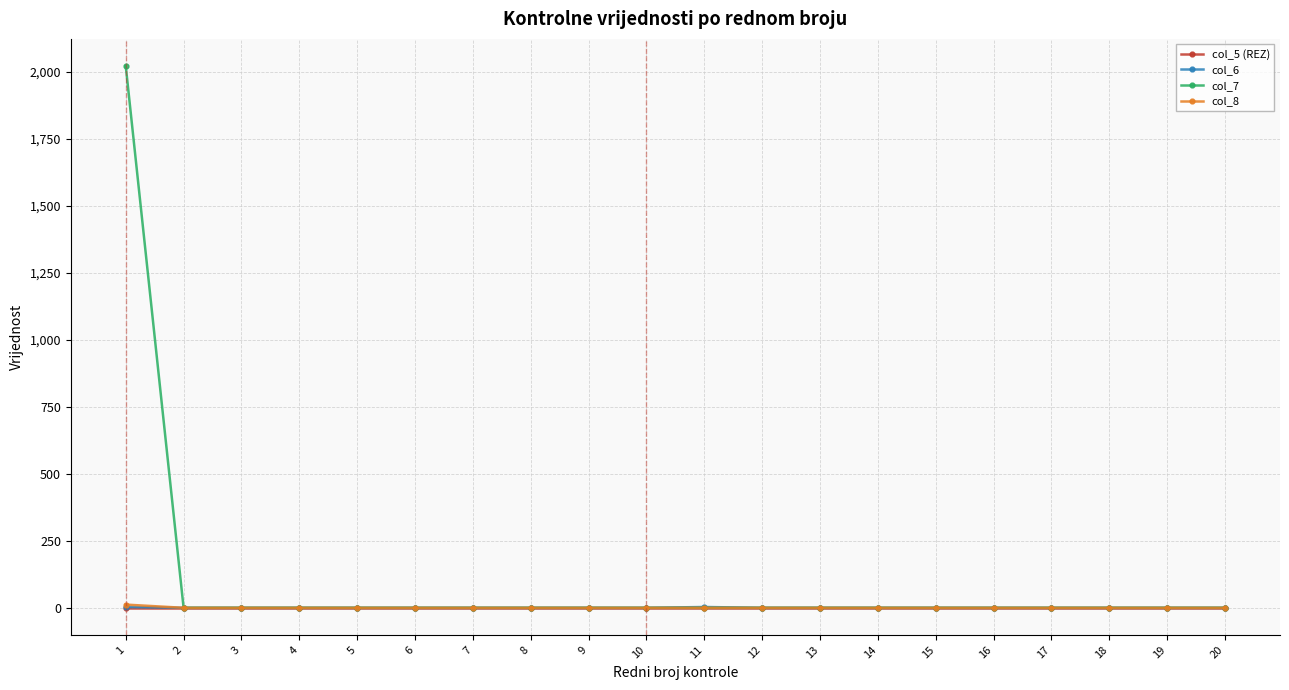

Does the chart display data point markers on the line(s)?

Yes